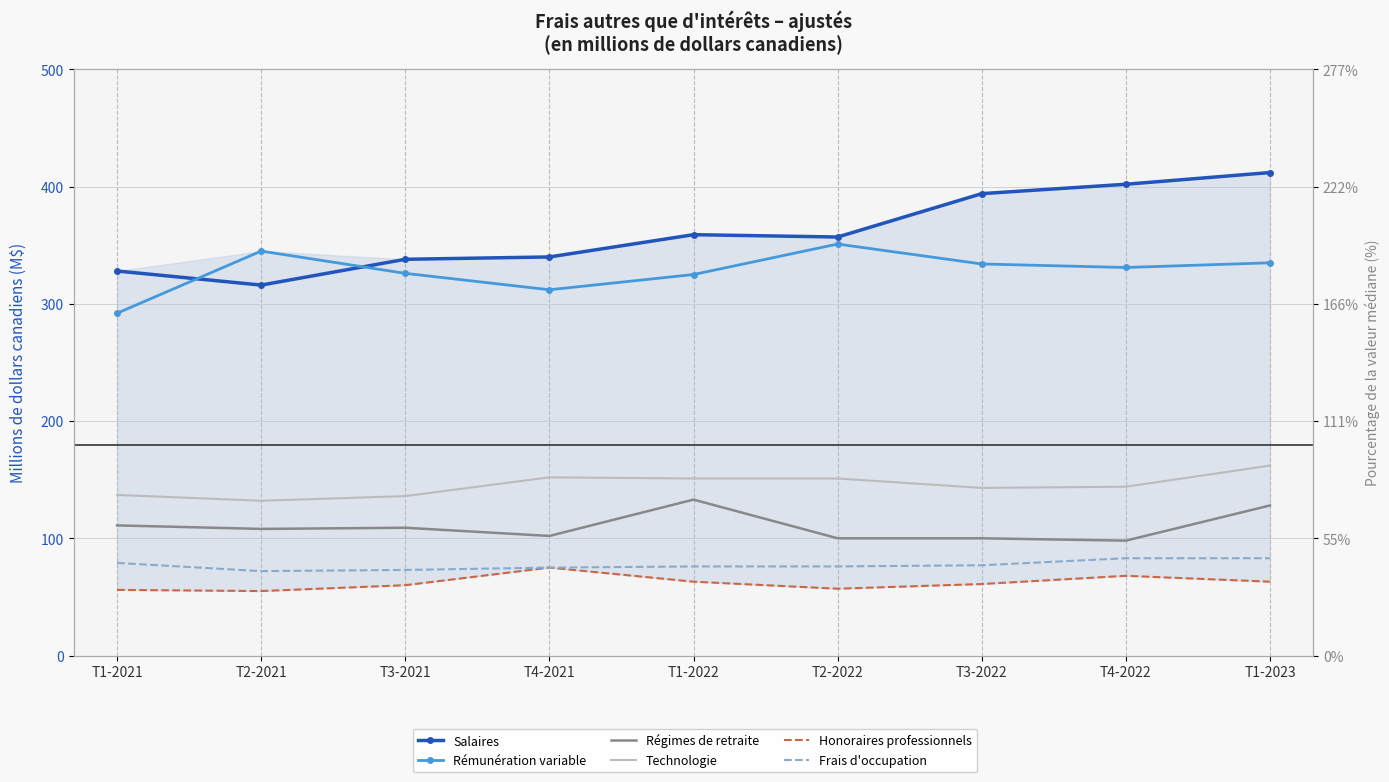

True or false: Rémunération variable has a value of 345 at T2-2021.

True